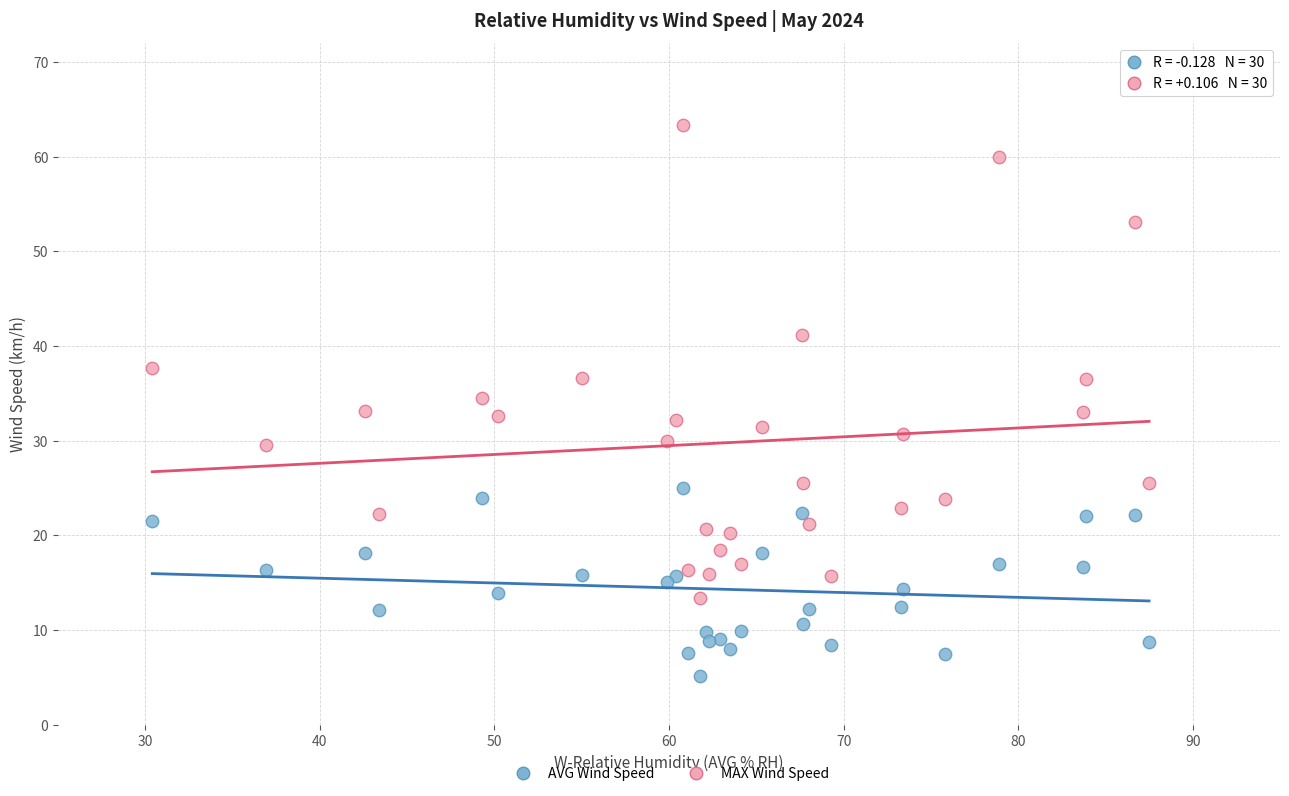

Which series reaches the minimum Y coordinate?

AVG Wind Speed